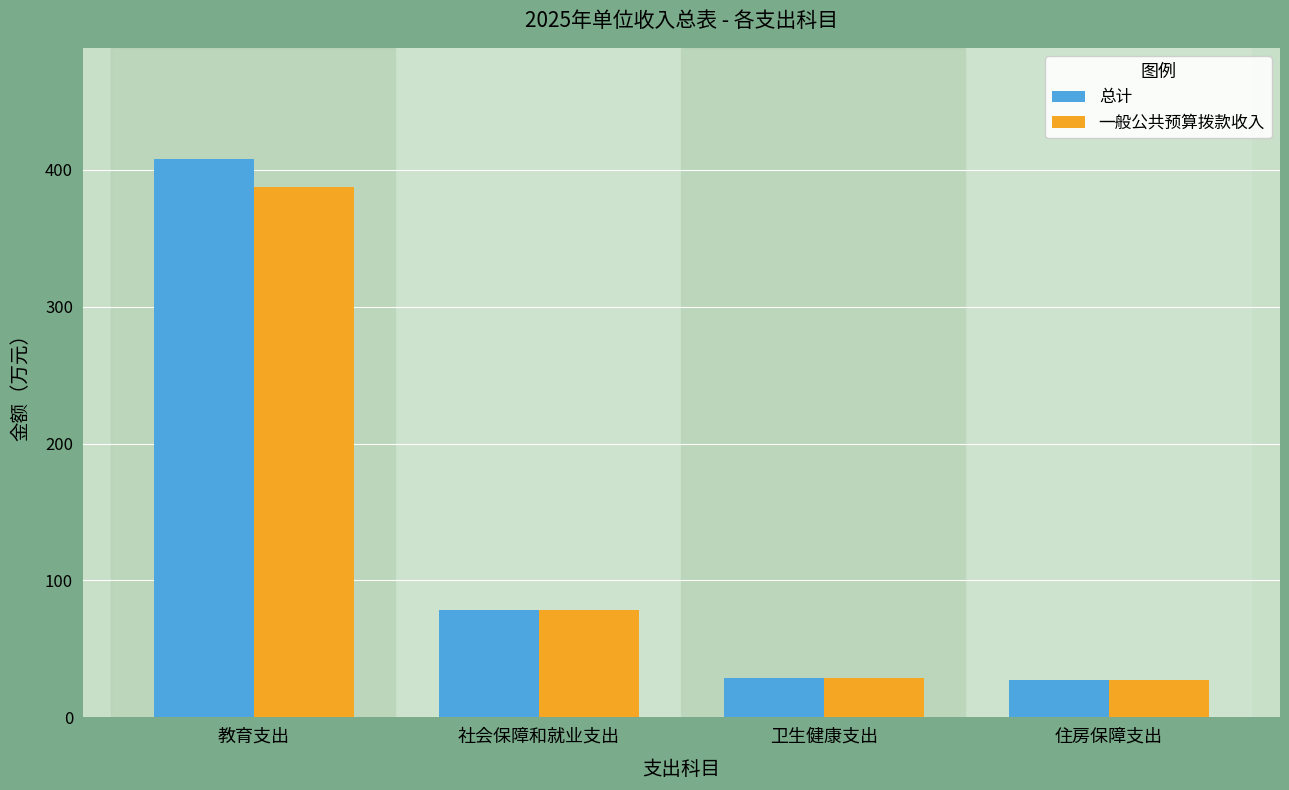

True or false: 一般公共预算拨款收入 has a value of 45.2 at 卫生健康支出.

False